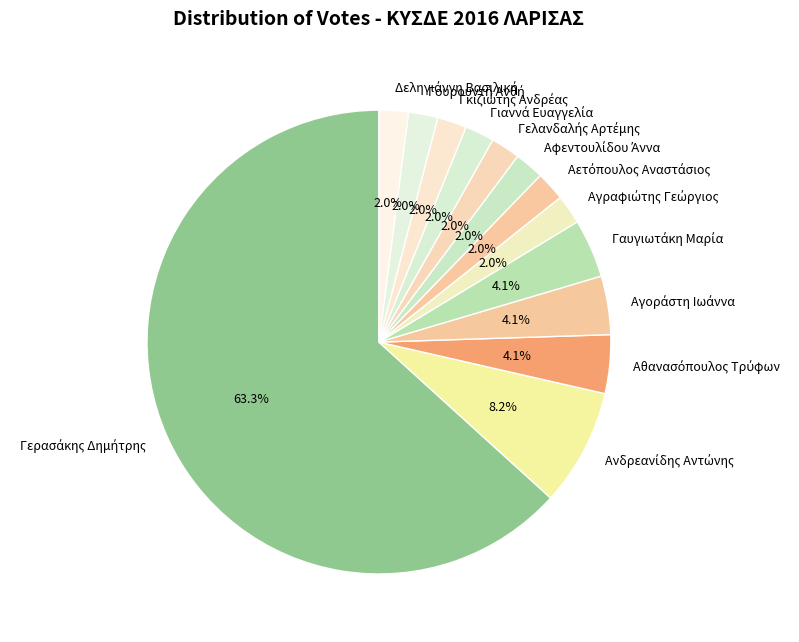

What percentage is the Γκιζιώτης Ανδρέας slice, to the nearest percent?

2%